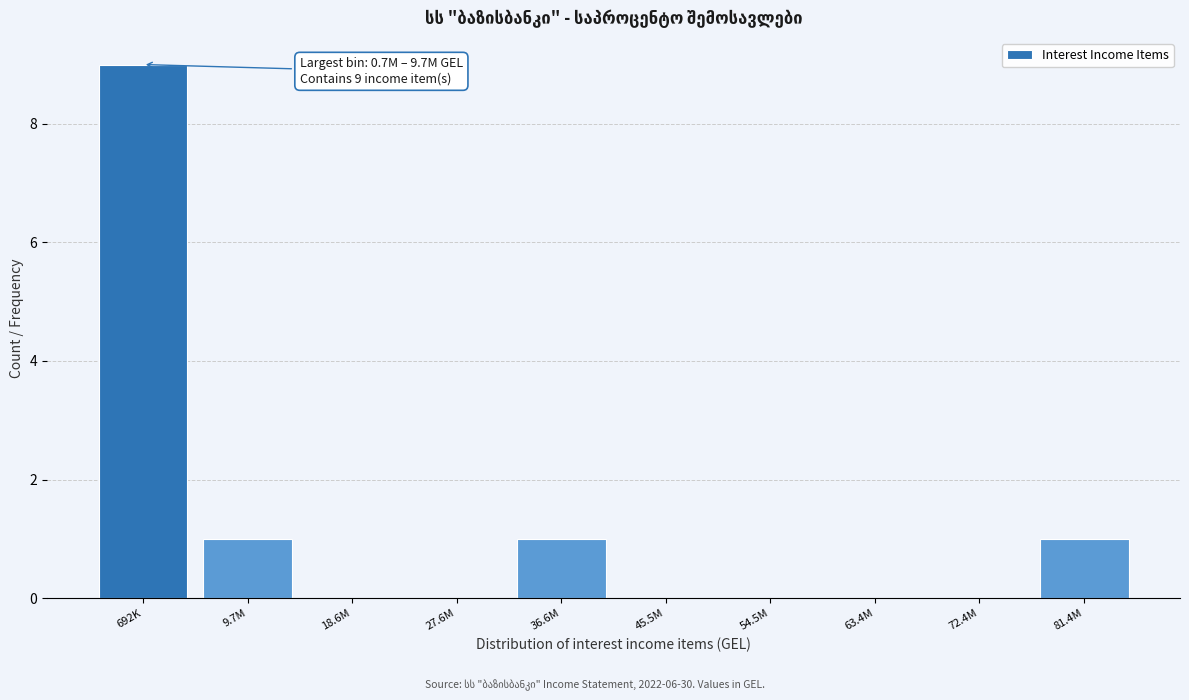

The value at 692K is 9. True or false?

True